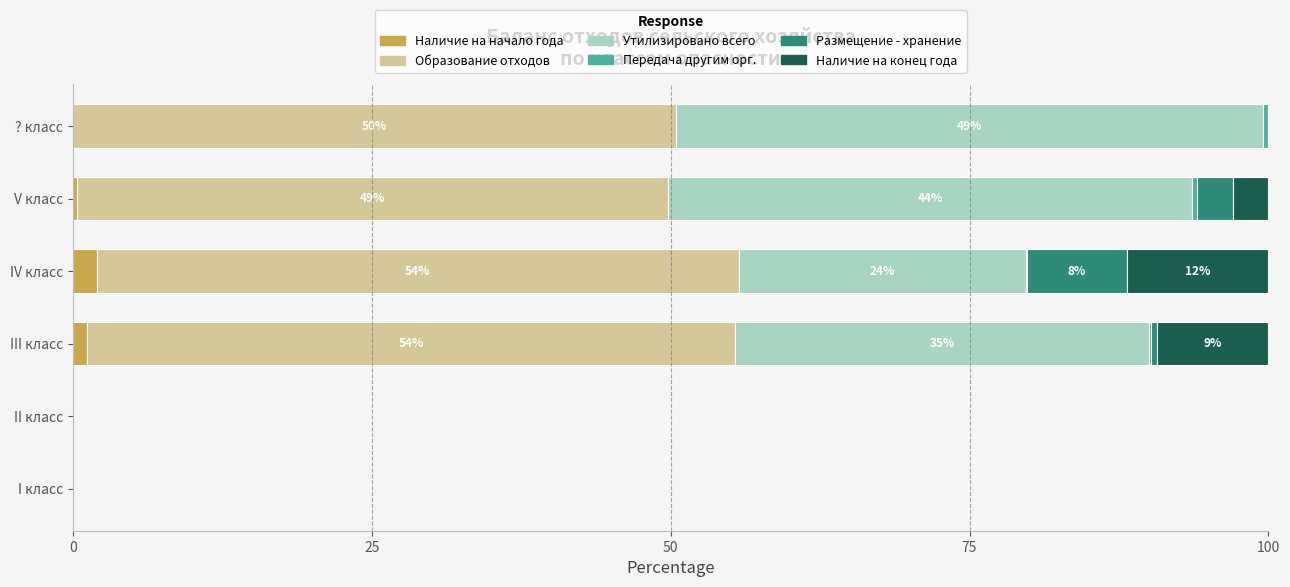

What position from the left is I класс?

1